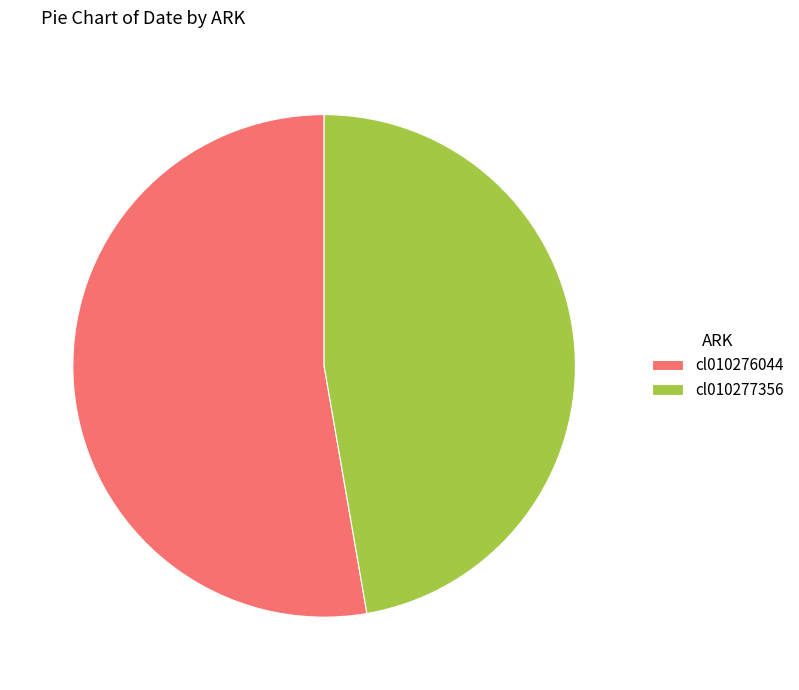

Is it true that cl010277356 is 47% of the pie?

True